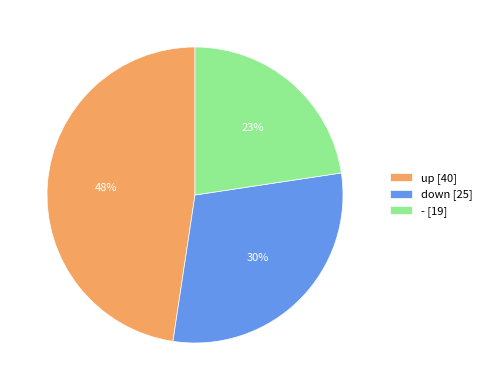

To the nearest percent, what percentage of the pie is down?

30%